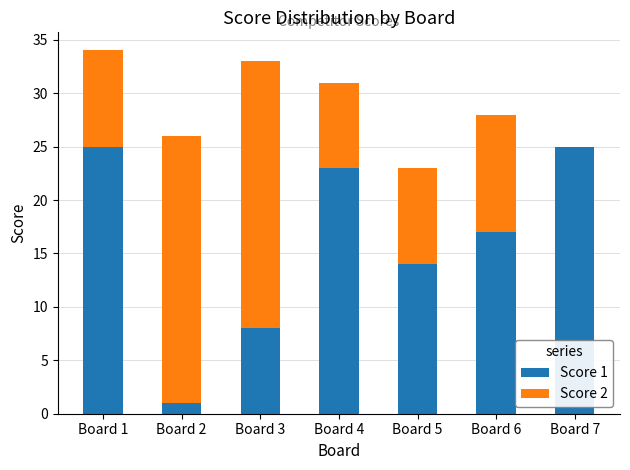

What is the average value of the Score 1 series?

16